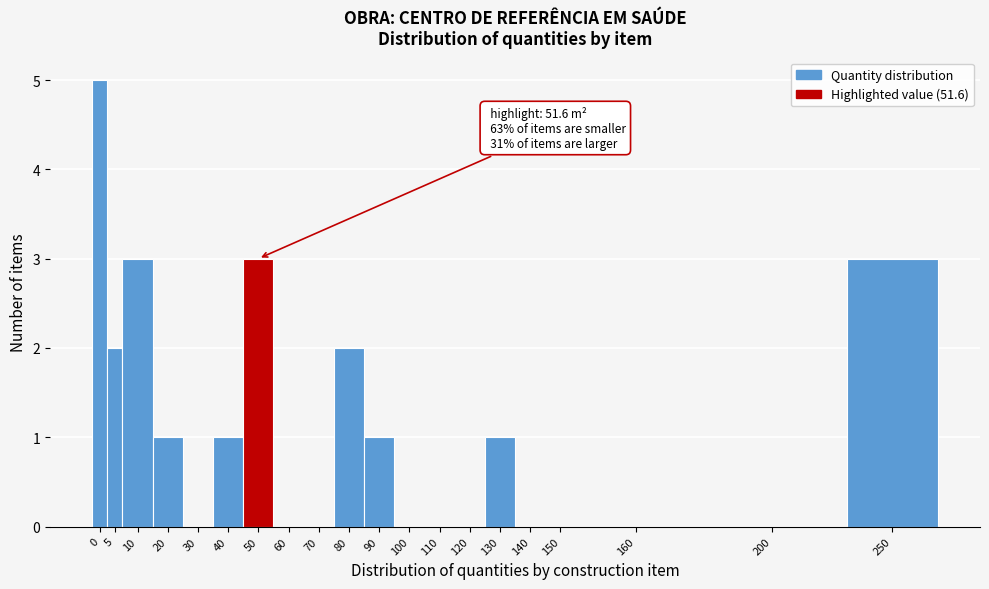

Reading left to right, transcribe all the data shown in this chart.

0=5	5=2	10=3	20=1	30=0	40=1	50=3	60=0	70=0	80=2	90=1	100=0	110=0	120=0	130=1	140=0	150=0	160=0	200=0	250=3